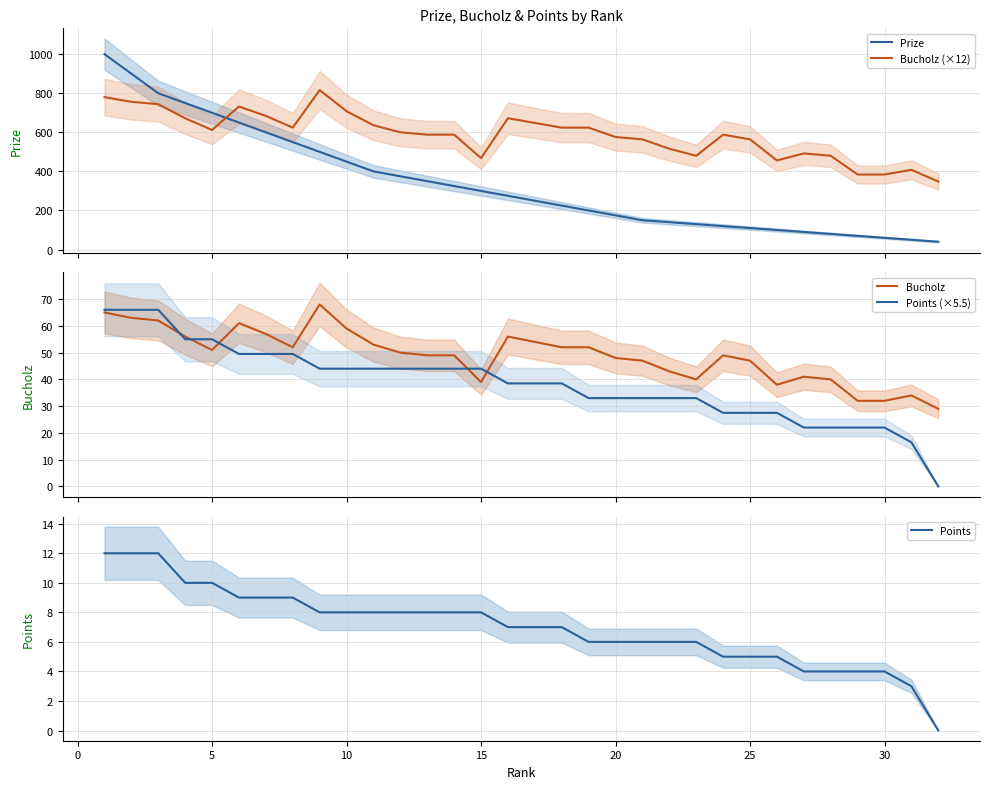

Does the chart display data point markers on the line(s)?

No